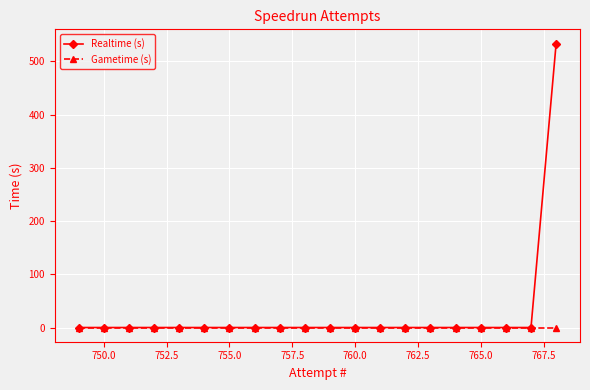

What is the greatest value displayed?

533.8